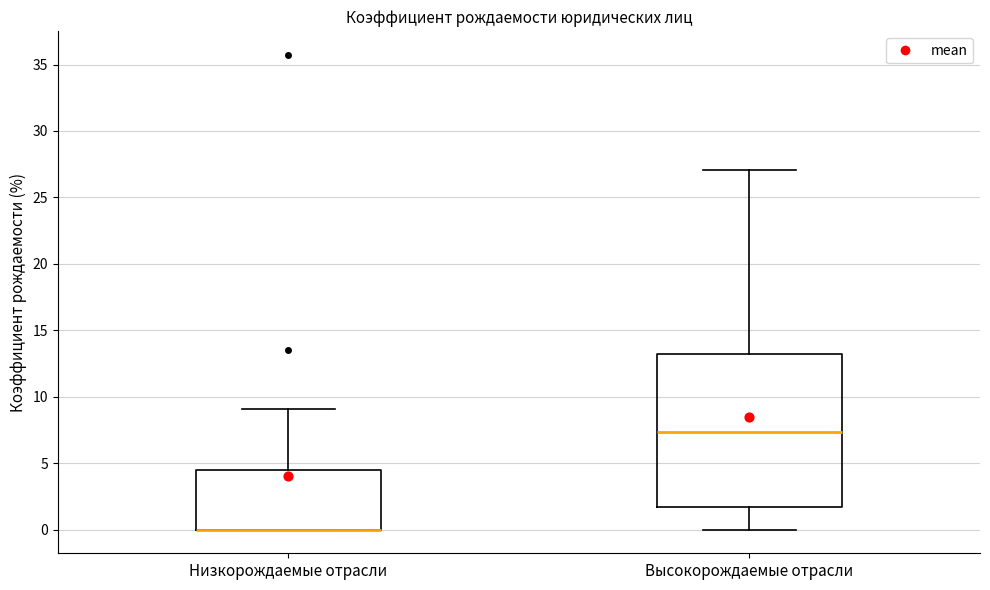

Comparing the boxes themselves (not the whiskers), which one is the tallest?

Высокорождаемые отрасли